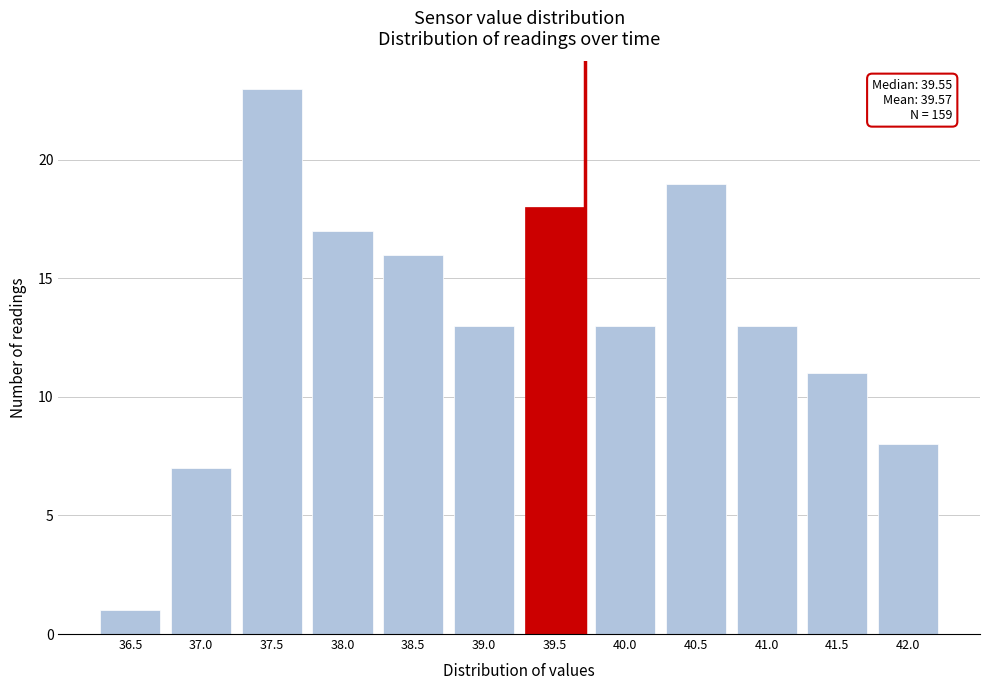

Reading left to right, transcribe all the data shown in this chart.

36.5=1	37.0=7	37.5=23	38.0=17	38.5=16	39.0=13	39.5=18	40.0=13	40.5=19	41.0=13	41.5=11	42.0=8